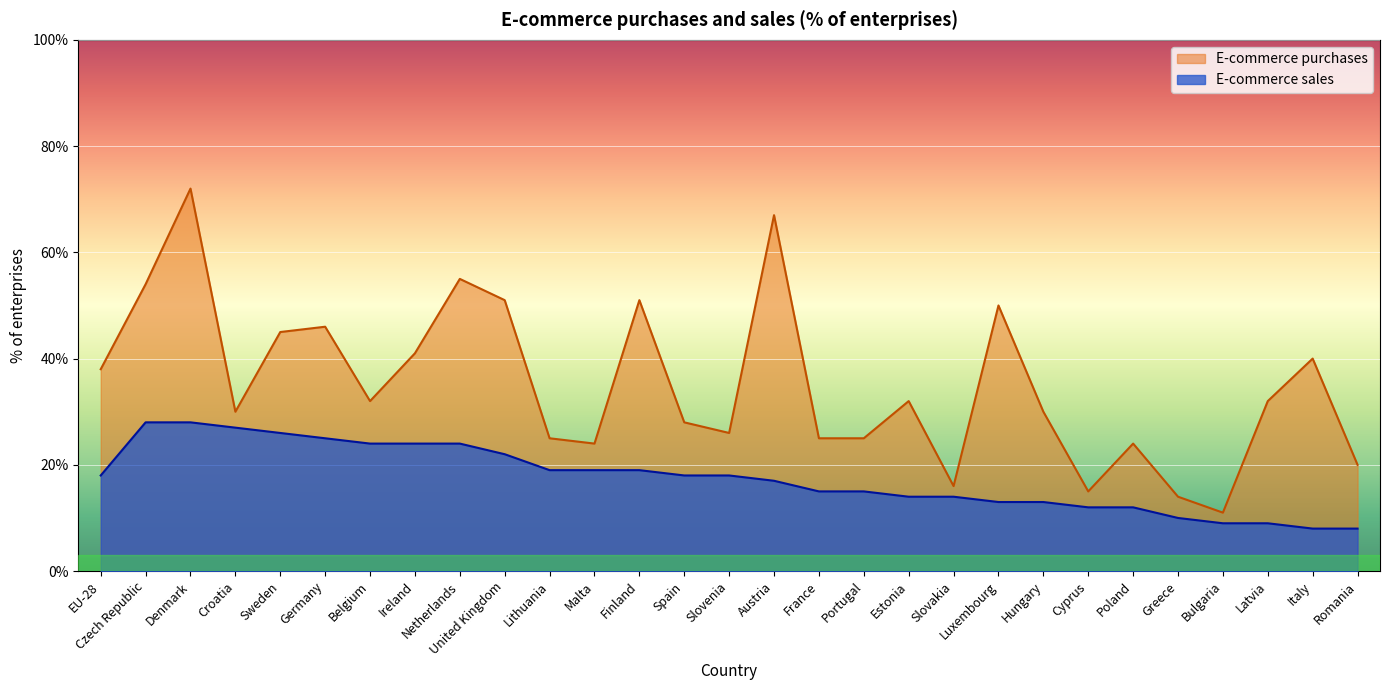

At which label does E-commerce sales reach its minimum?

Italy